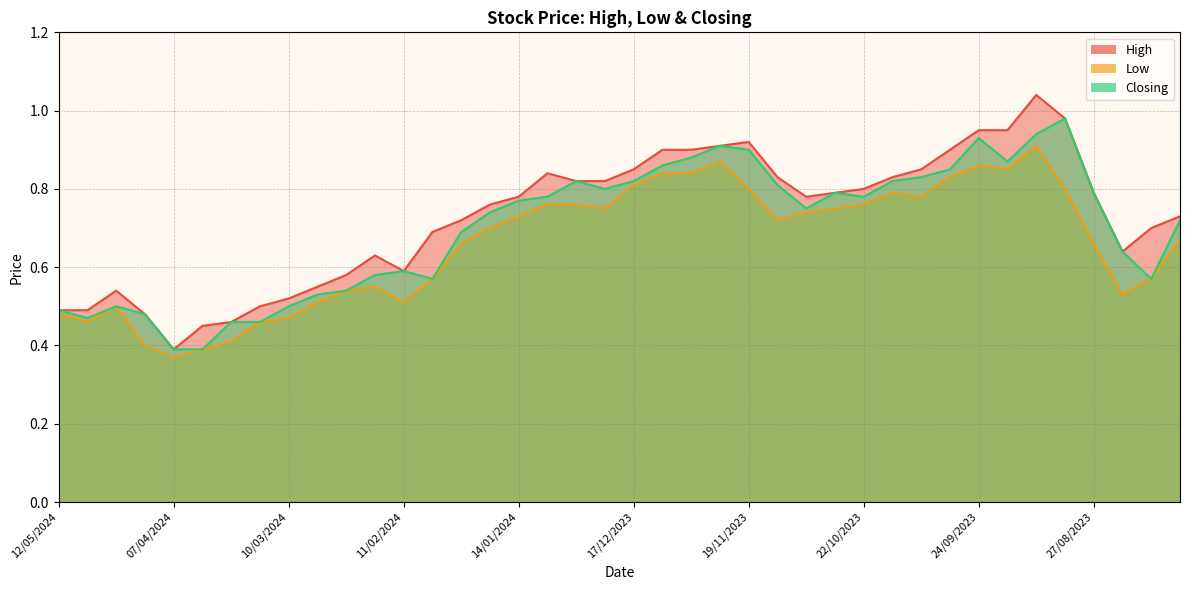

What is the total value across all series at 25/02/2024?

1.7